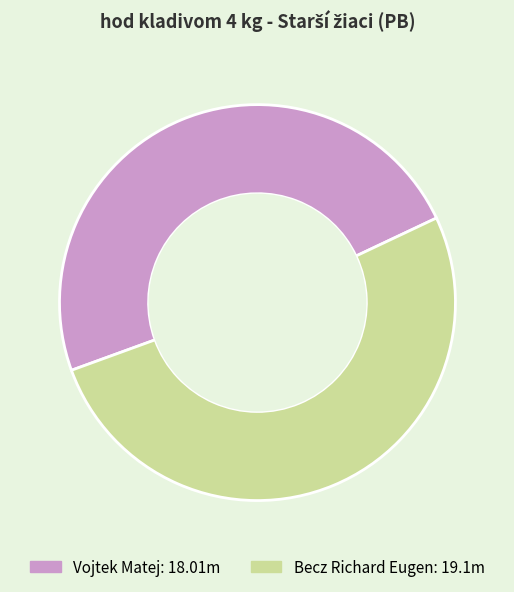

Does any single category account for the majority?

Yes